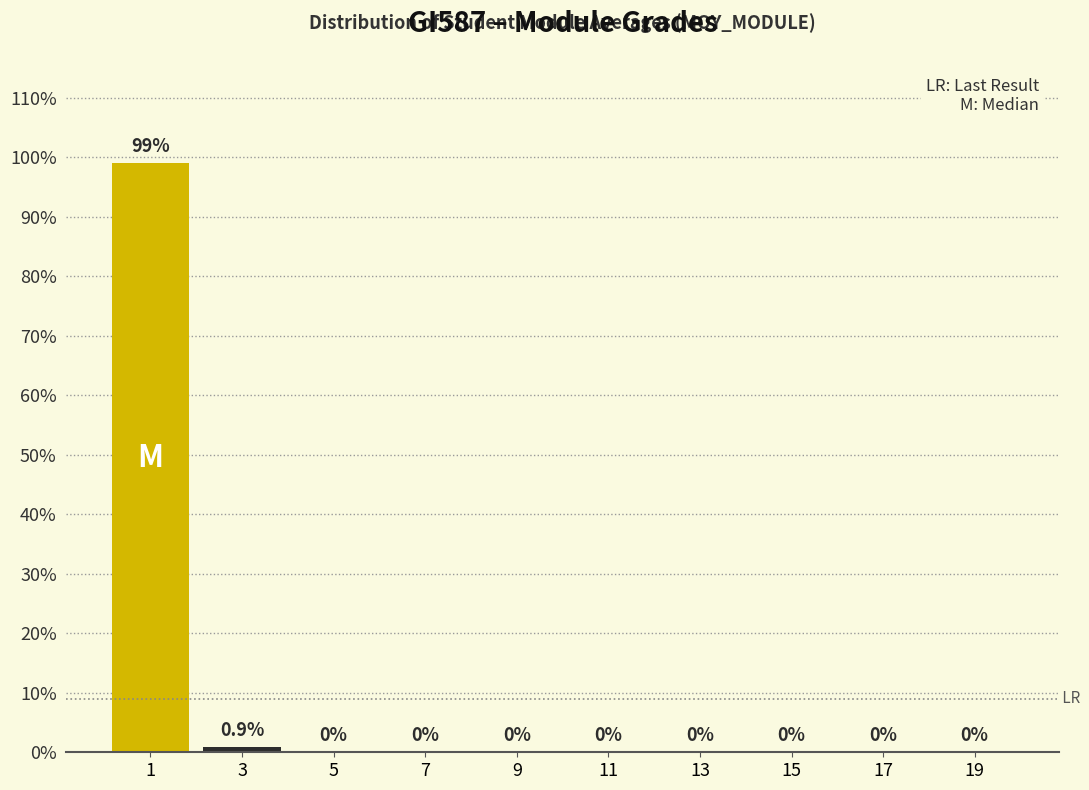

Reading left to right, what are all the values shown in this chart?

1=99.1	3=0.9	5=0.0	7=0.0	9=0.0	11=0.0	13=0.0	15=0.0	17=0.0	19=0.0